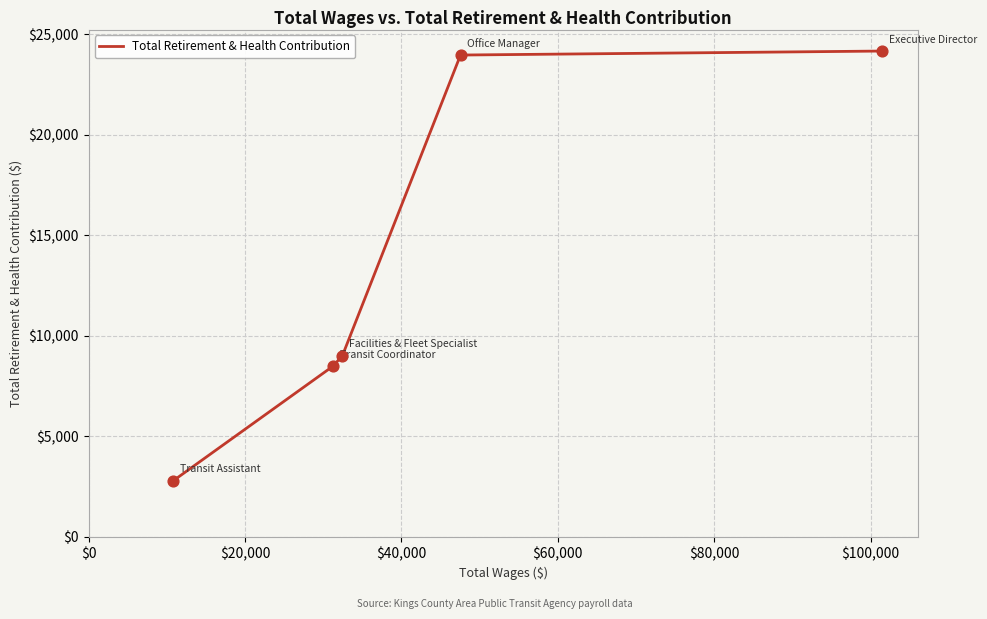

What is the difference between the maximum and minimum values?

21377